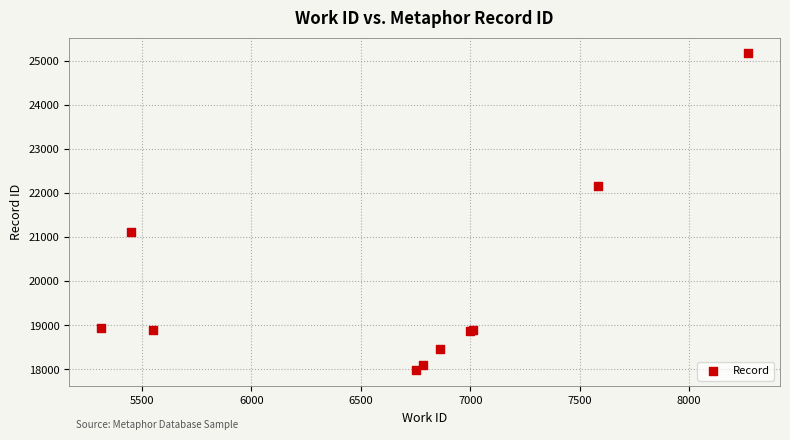

What Y value in the scatter plot is closest to 21571?

21118